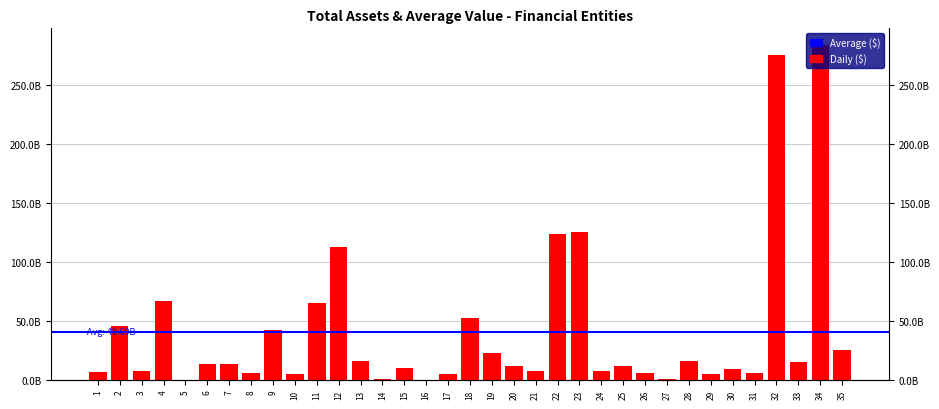

What is the approximate value at 24?

7372105049.2